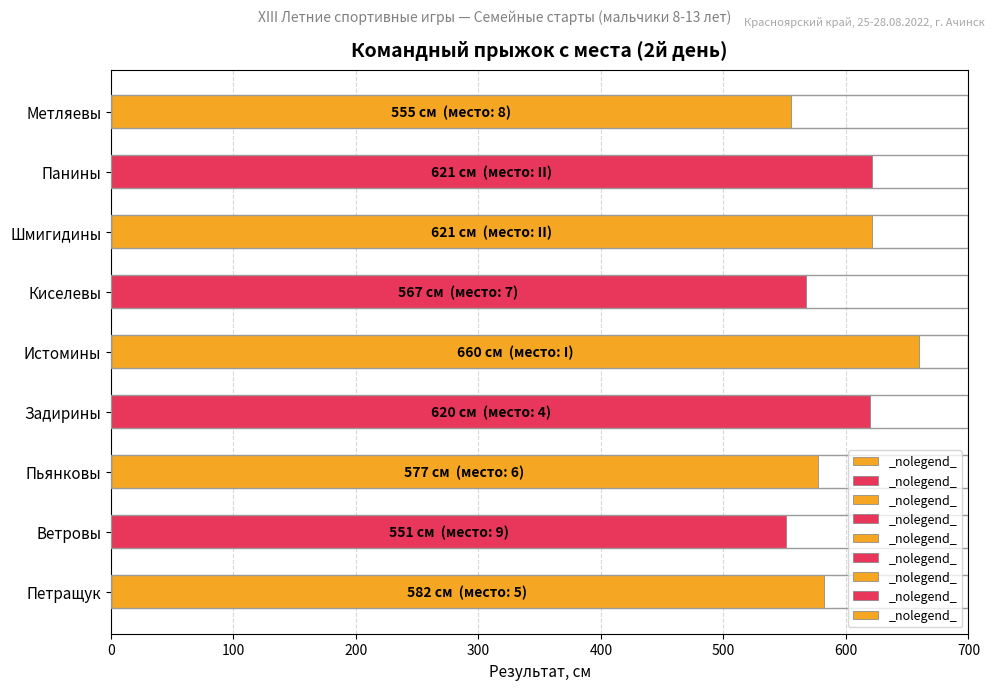

The chart shows a value of 913 at Истомины. True or false?

False